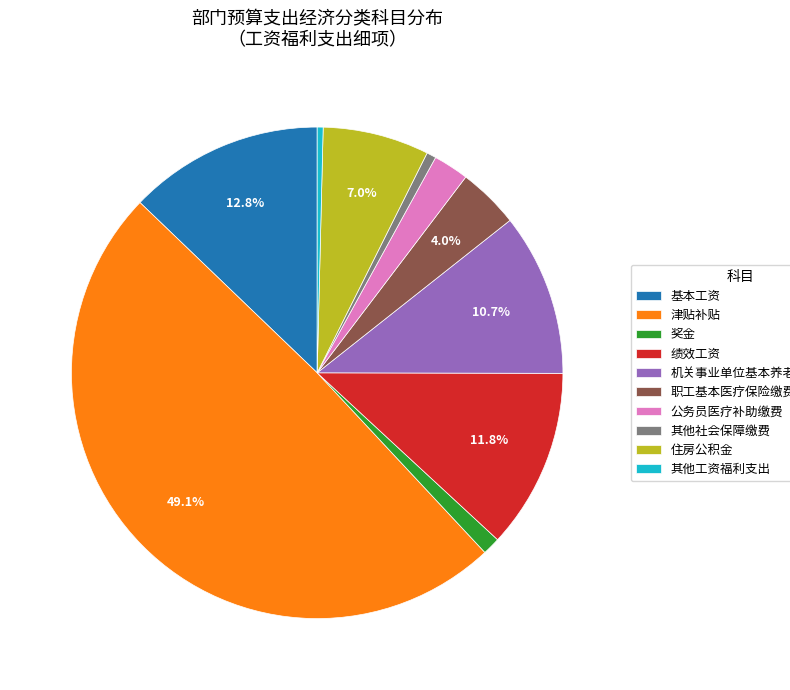

What percentage do 绩效工资 and 住房公积金 together represent?

18.8%